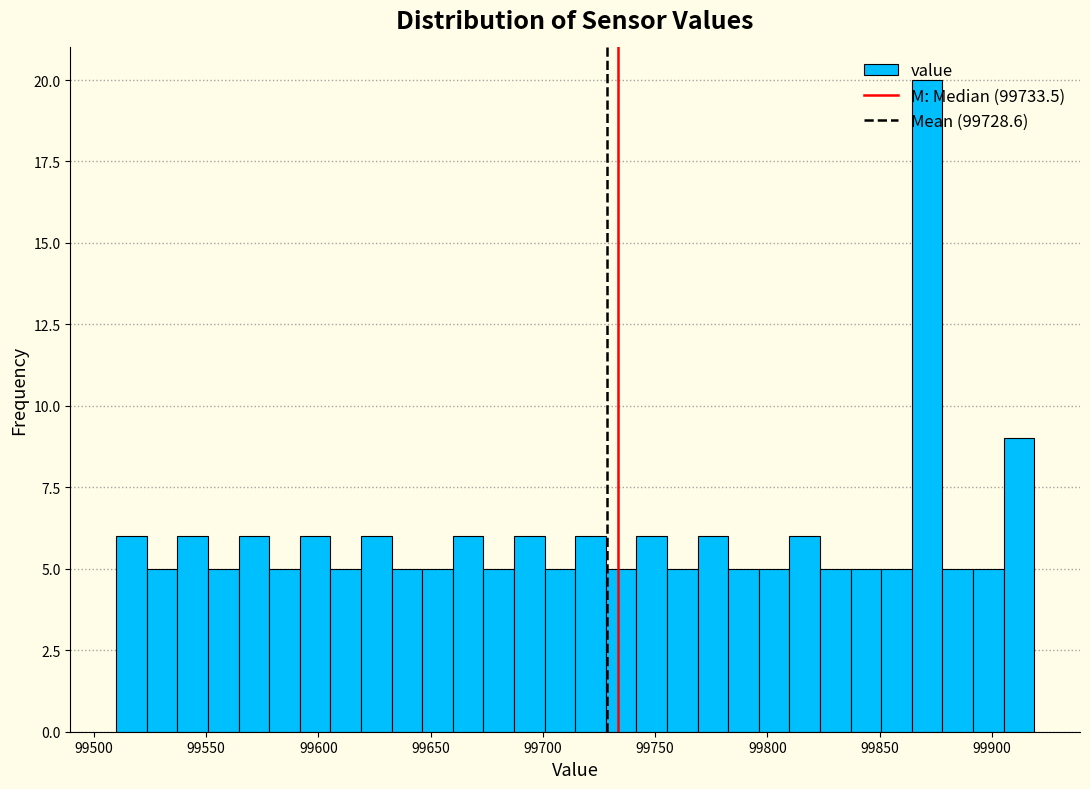

Read against the x-axis, roughly where is the centre of the tallest bar?

99870